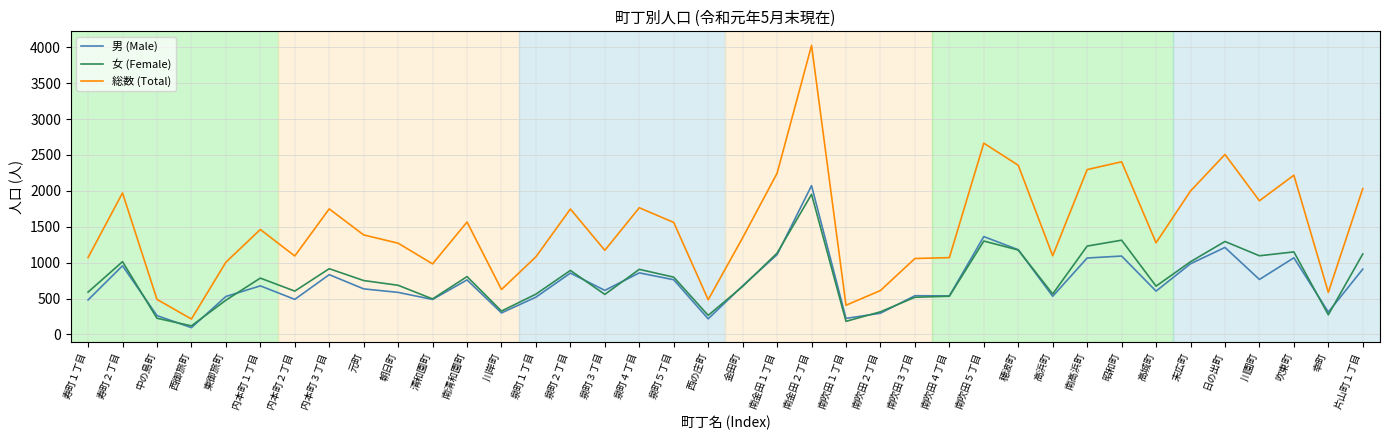

How many lines are shown in the chart?

3